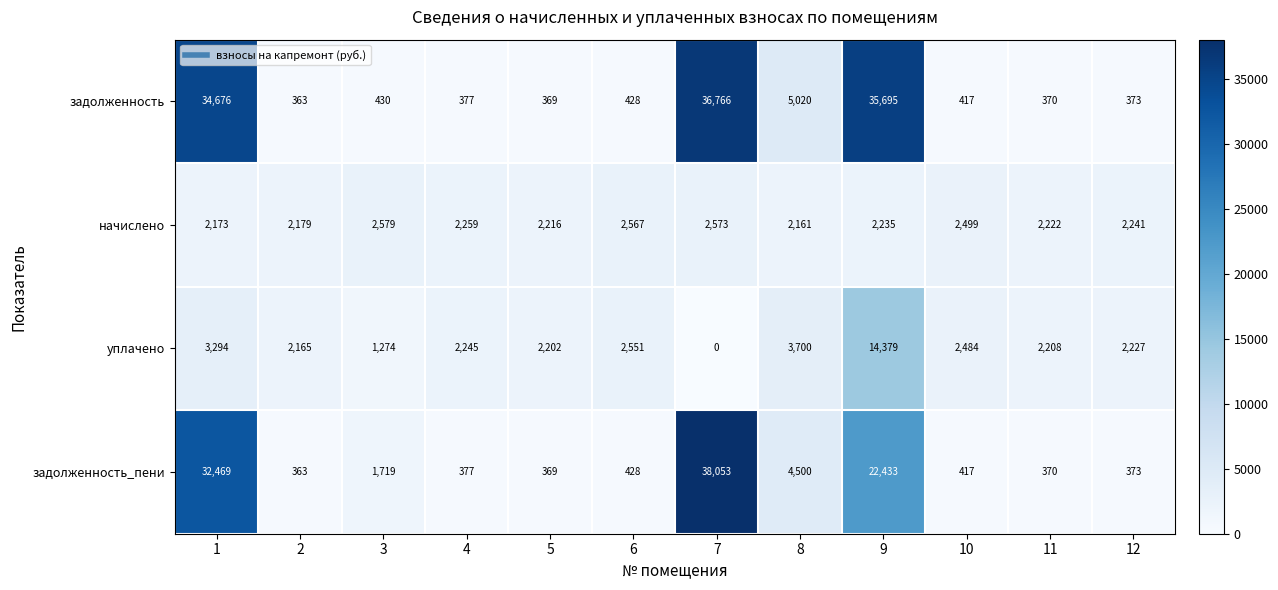

Is it true that начислено equals 502 at 8?

False